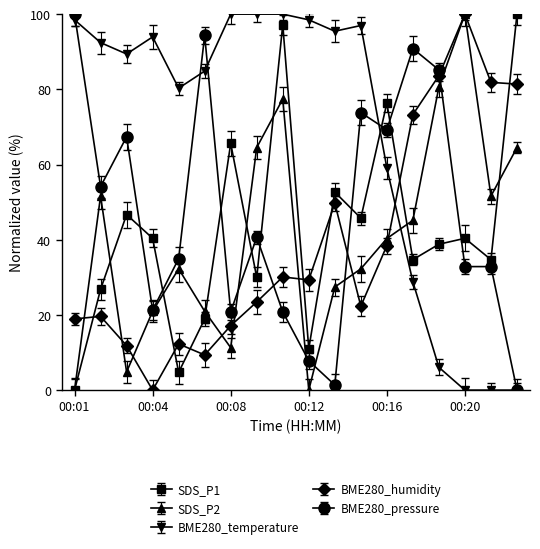

In SDS_P2, how many points are lower than both neighbors (excluding endpoints)?

4